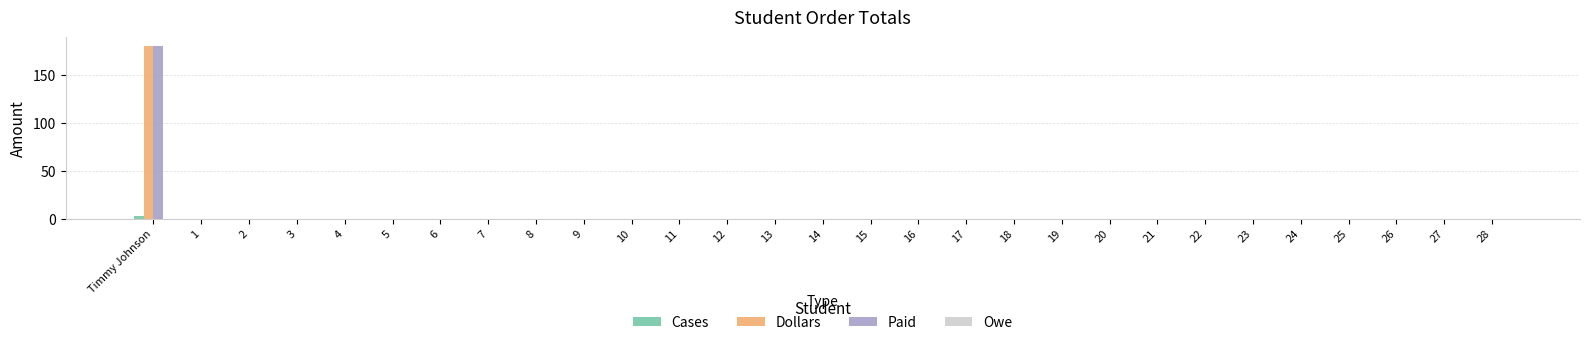

How many groups of bars are there?

29